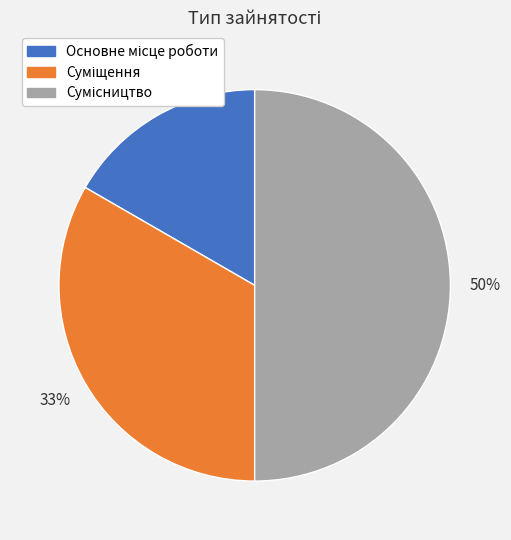

To the nearest percent, what is the difference between the largest and smallest slice percentages?

33%